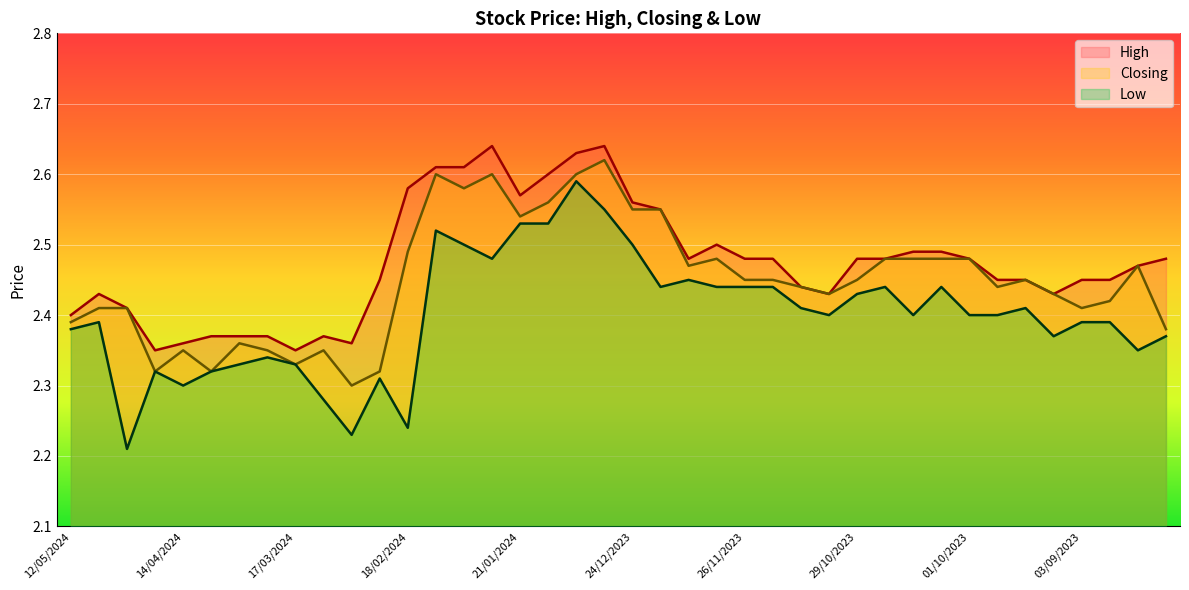

At which category does the chart reach its minimum across all series?

28/04/2024